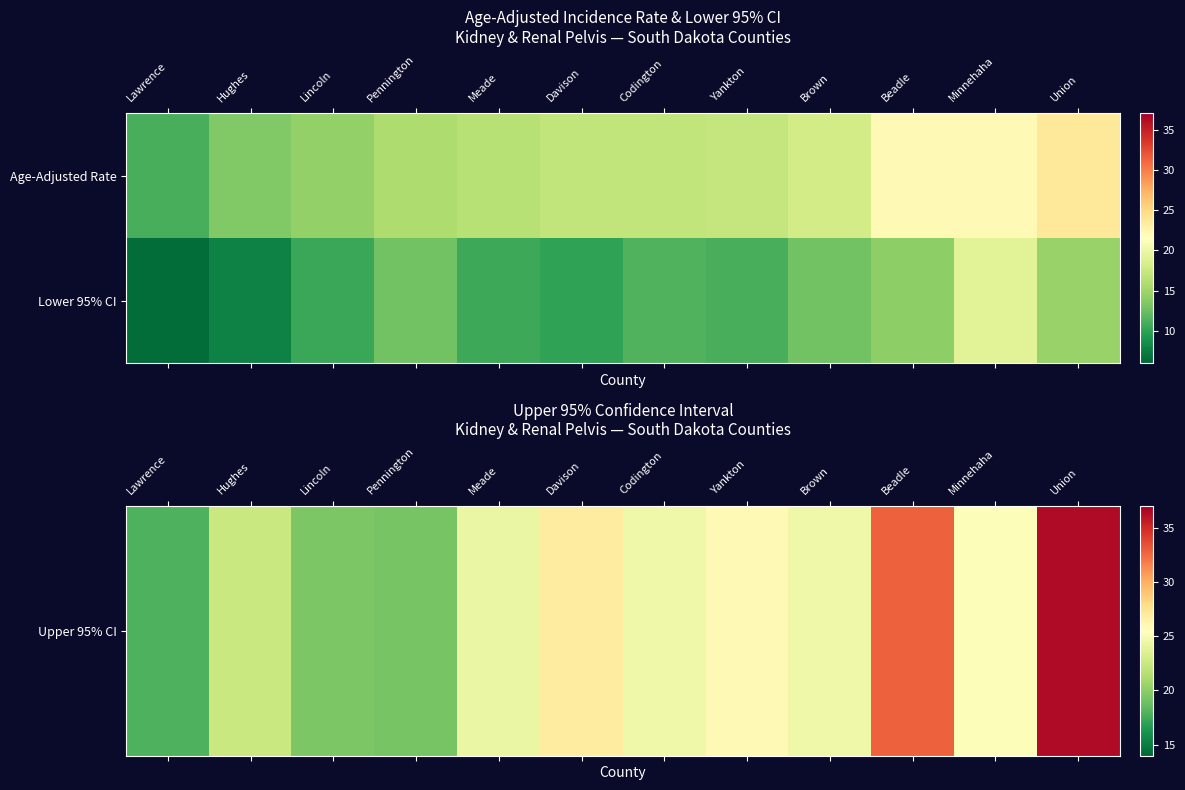

Between Davison and Pennington, which is larger?

Davison